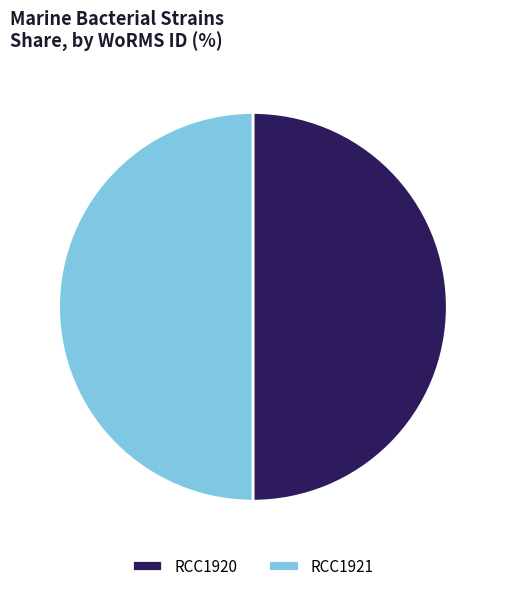

True or false: RCC1921 accounts for 50% of the total.

True